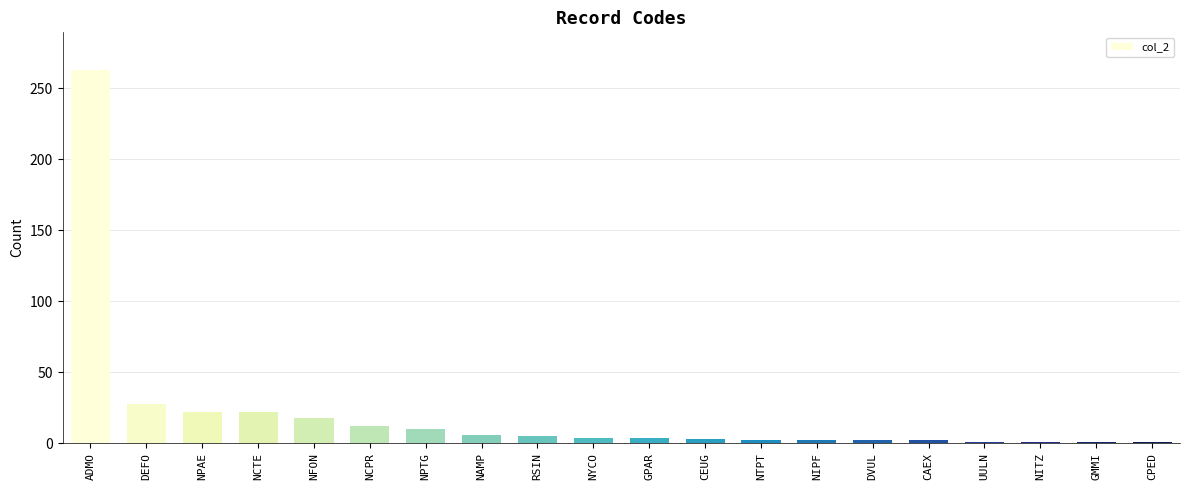

What is the average value?

20